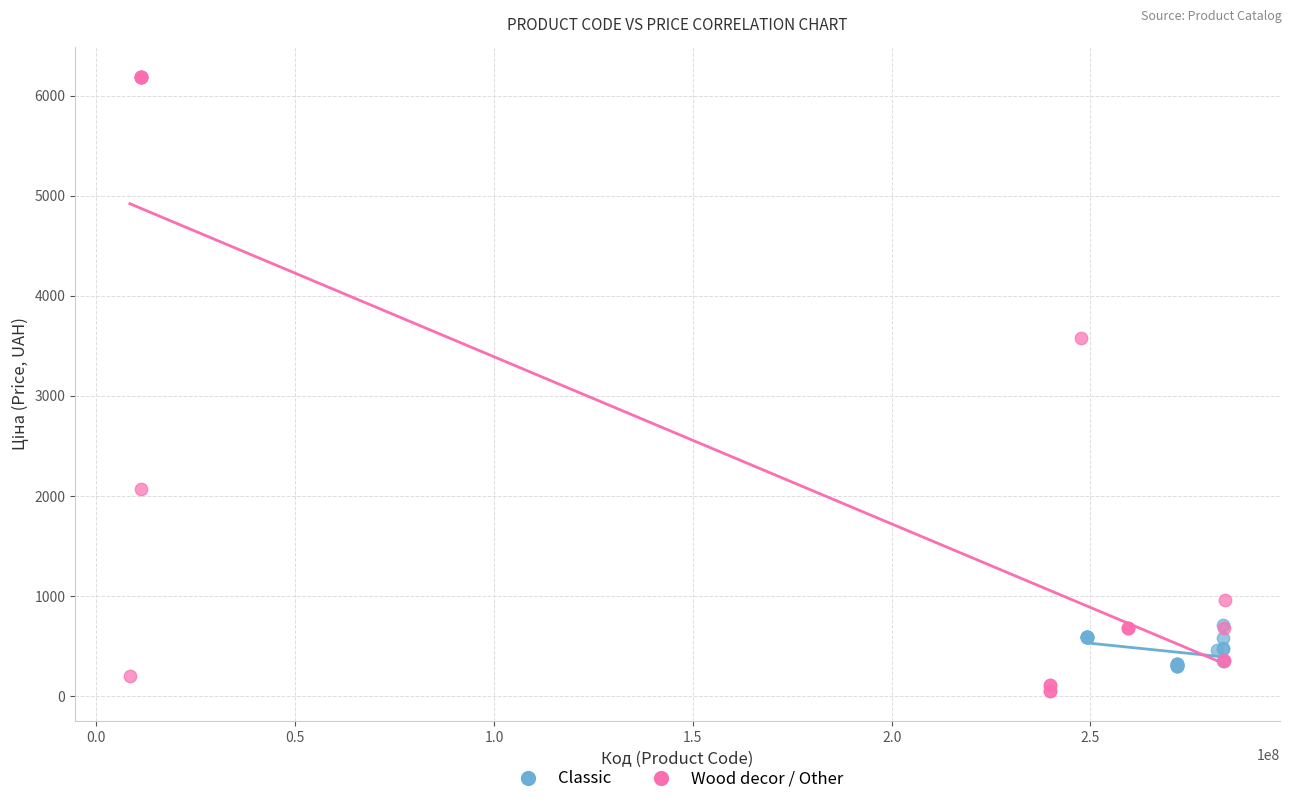

Which series has the largest Y range (max minus min)?

Wood decor / Other